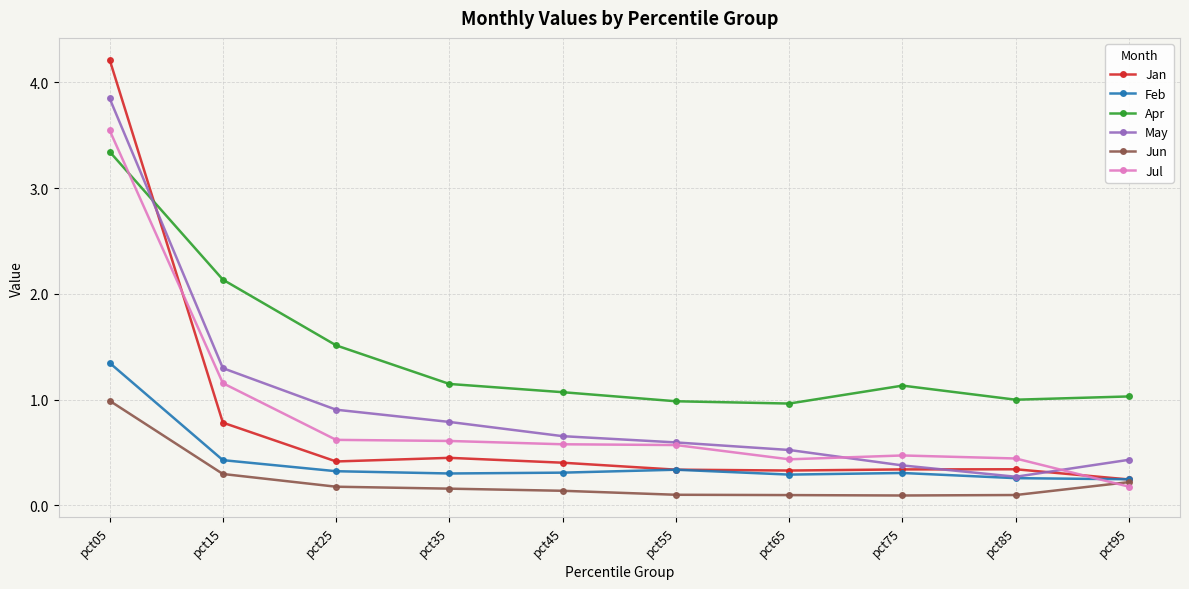

What is the difference between the highest and lowest values at pct45?

0.9